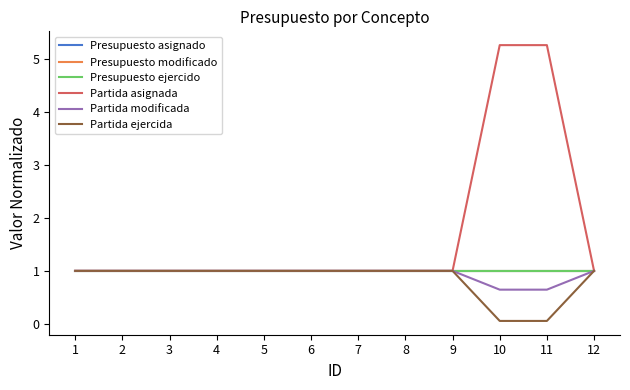

Is this an area chart (filled region under the line)?

No